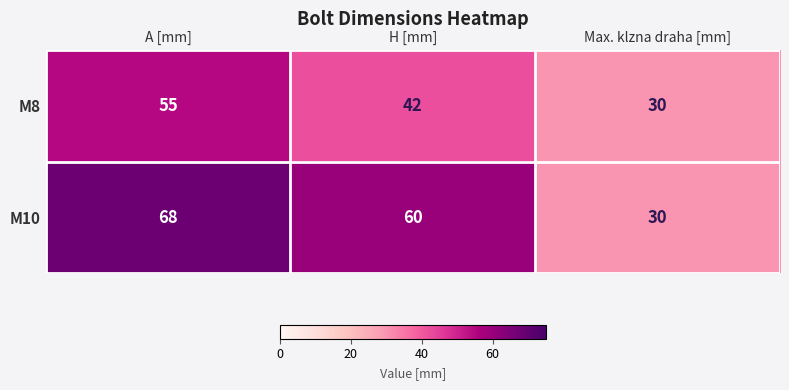

The value of M8 at A [mm] is 89. True or false?

False